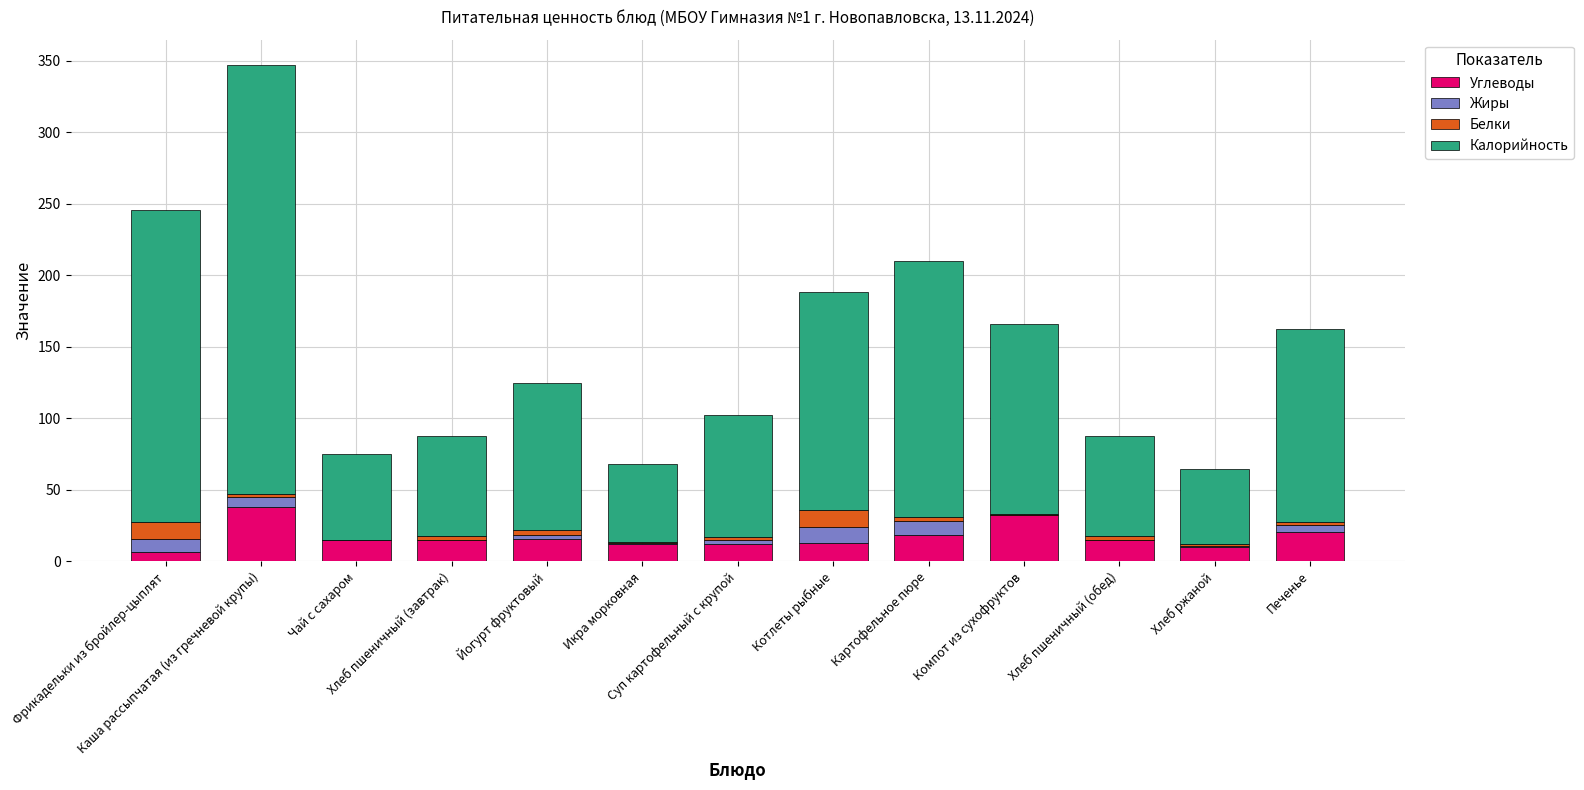

What is the sum of all Углеводы values?

222.2